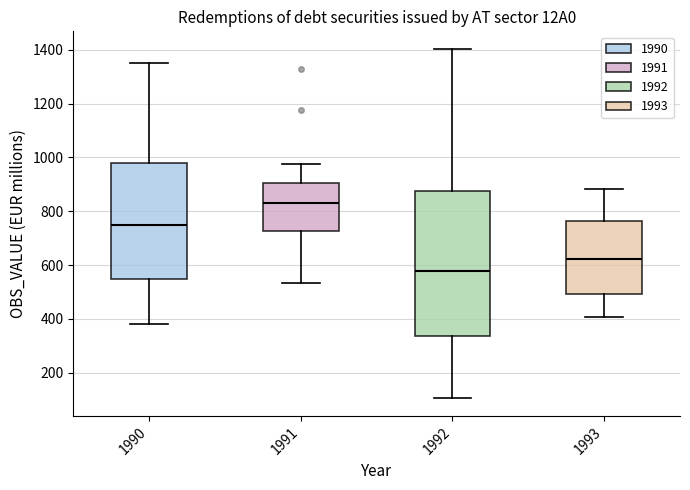

Reading left to right, read every box against the y-axis: the position of its median line, the range the box covers, and the ends of its whiskers. The values are not printed on the chart, so give them approximately, as read against the axis.

1990: median 760, box 540 to 980, whiskers 380 to 1360
1991: median 840, box 720 to 900, whiskers 540 to 980
1992: median 580, box 340 to 880, whiskers 100 to 1400
1993: median 620, box 500 to 760, whiskers 400 to 880